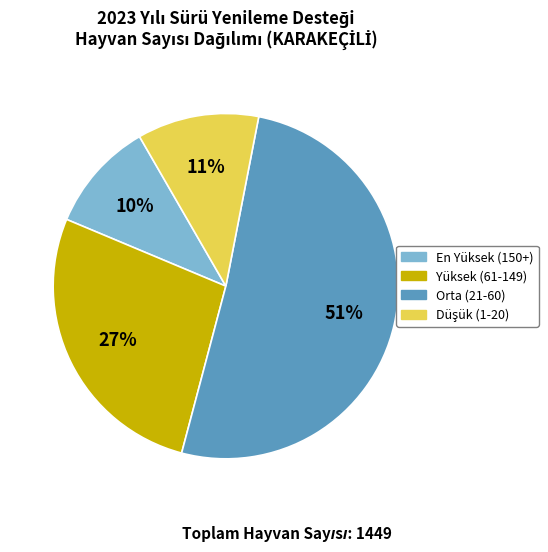

How many segments does this pie chart have?

4